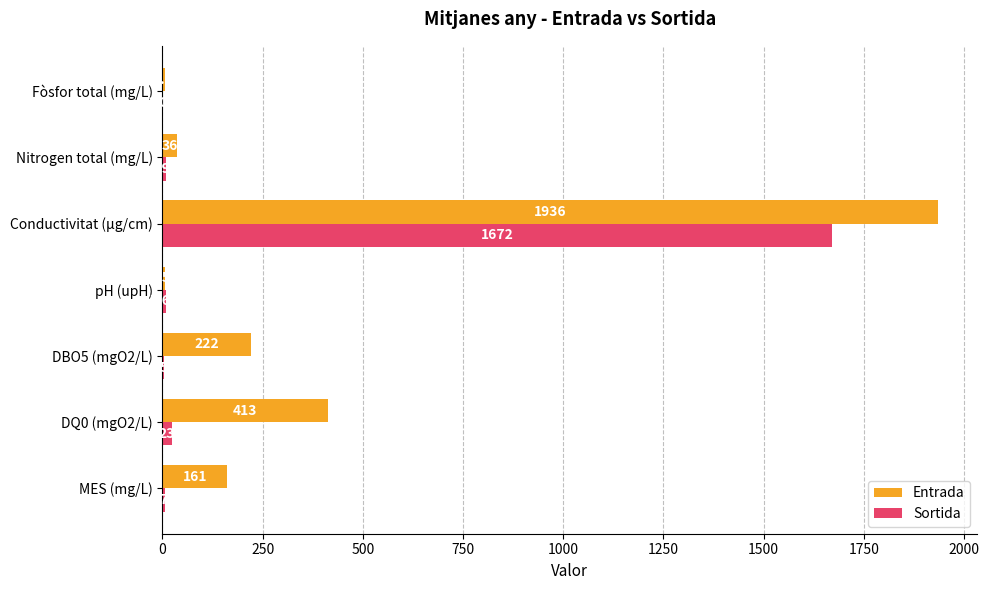

Which series changed the most between pH (upH) and Fòsfor total (mg/L)?

Sortida